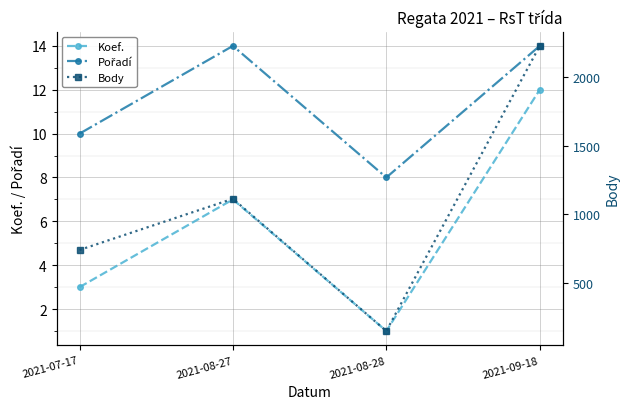

Between 2021-07-17 and 2021-08-28, which series saw the biggest shift?

Body